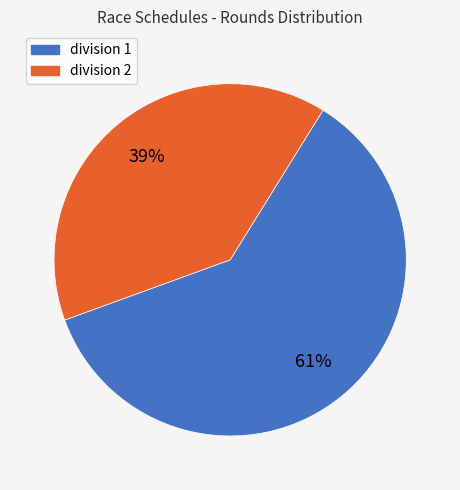

Do division 2 and division 1 together represent more than half of the pie?

Yes